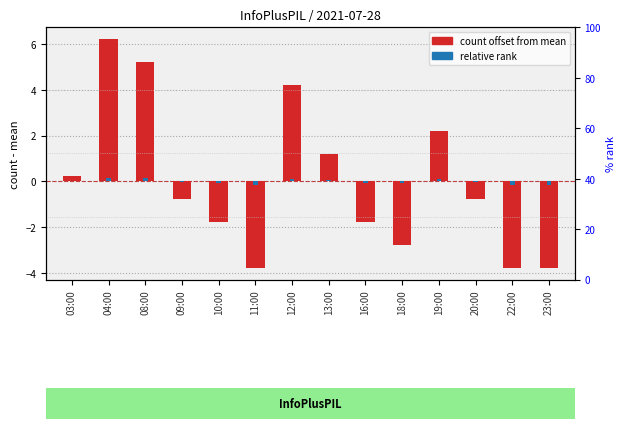

What is the value of the relative rank bar at the 7th from the left?

0.1